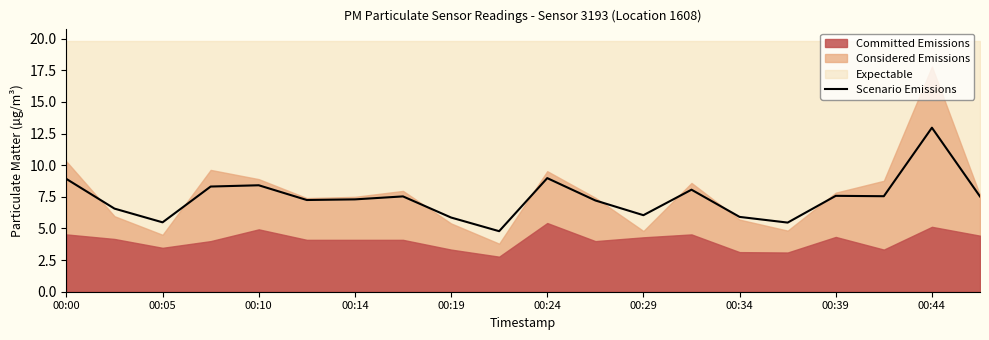

Is it true that Scenario Emissions equals 8.9 at 00:00?

True